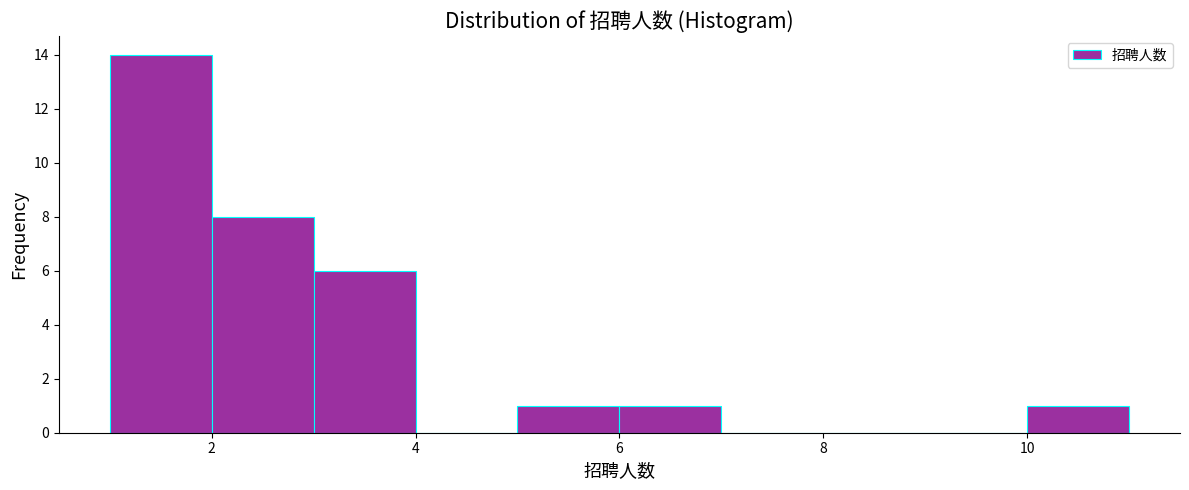

What is the height of the bar covering 6 to 7 on the x-axis? The values are not printed on the chart, so give them approximately, as read against the axis.

1